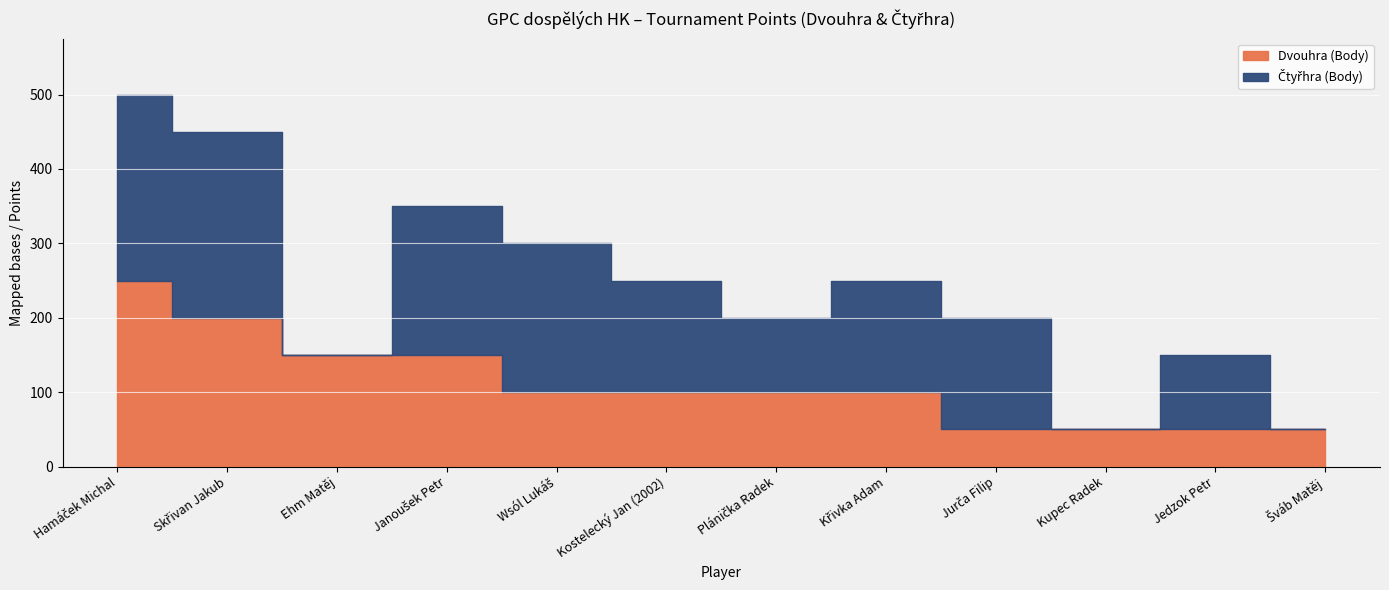

Is it true that Čtyřhra (Body) equals 49 at Jurča Filip?

False